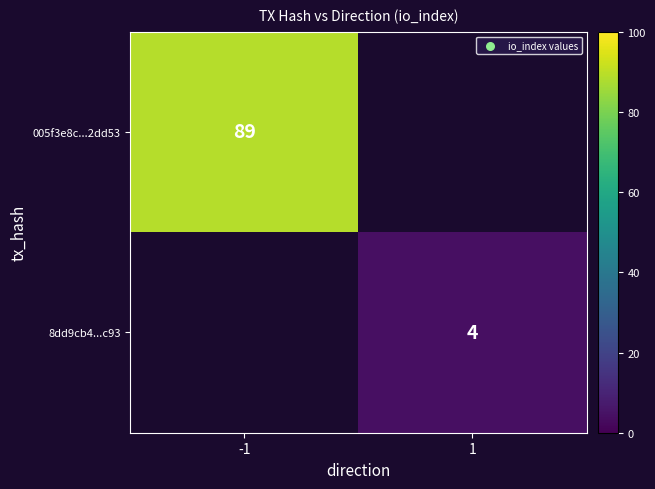

True or false: 005f3e8c...2dd53 has a value of 44 at -1.

False